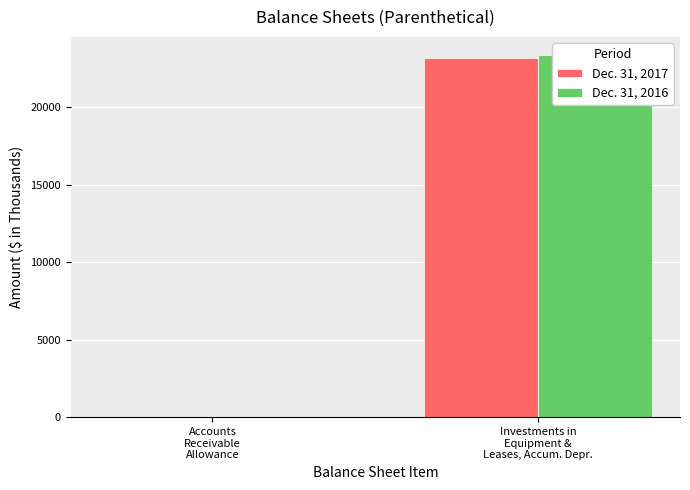

Which series has the widest spread of values?

Dec. 31, 2016